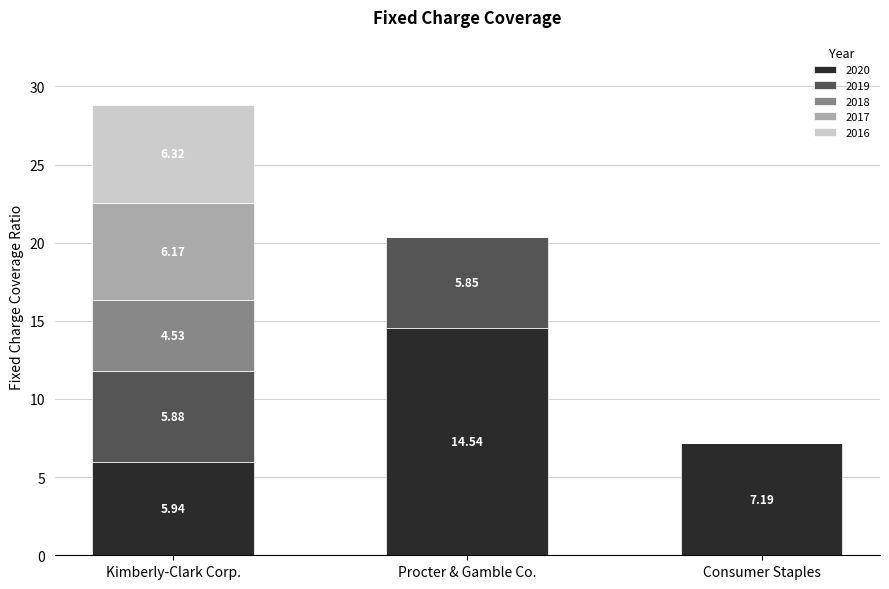

At which category is the sum across all series the highest?

Kimberly-Clark Corp.